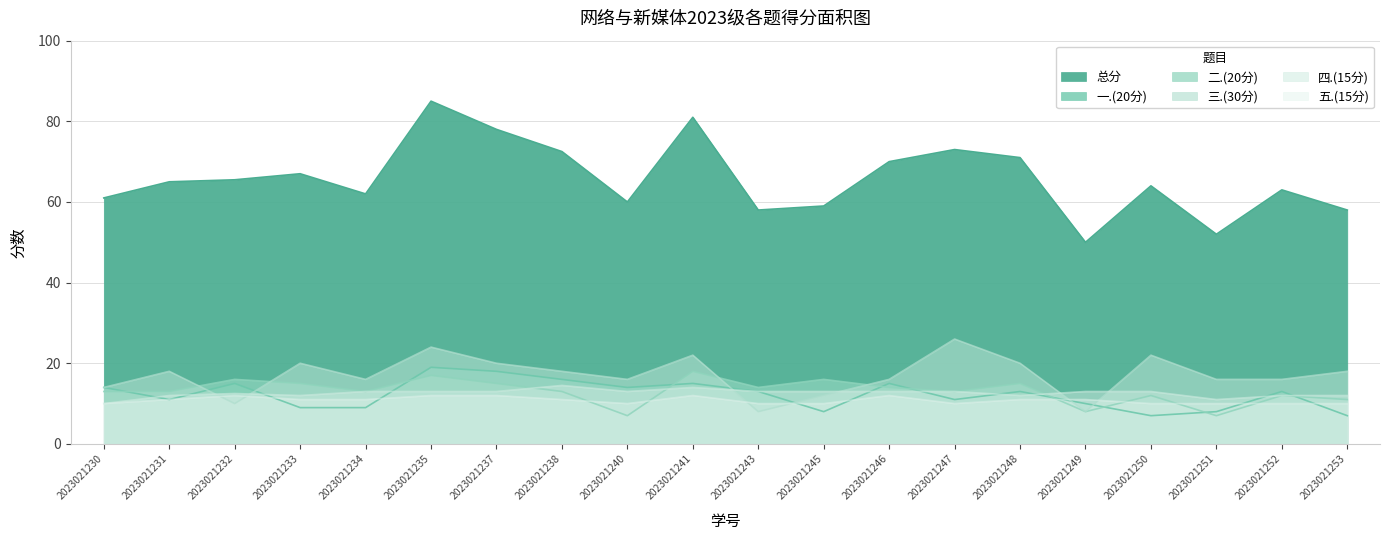

What is the minimum value for 二.(20分)?

7.0